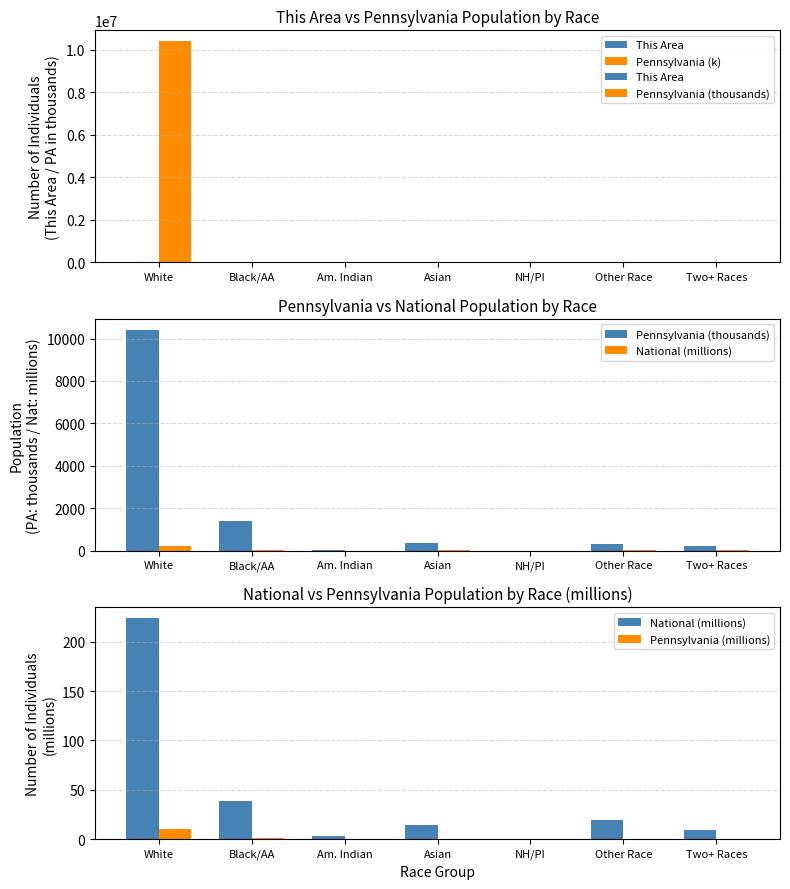

At how many categories does at least one series exceed 3332246?

1